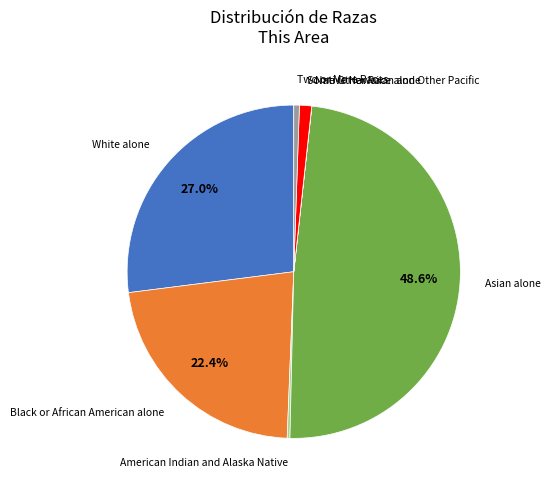

Is there a majority slice in this chart?

No